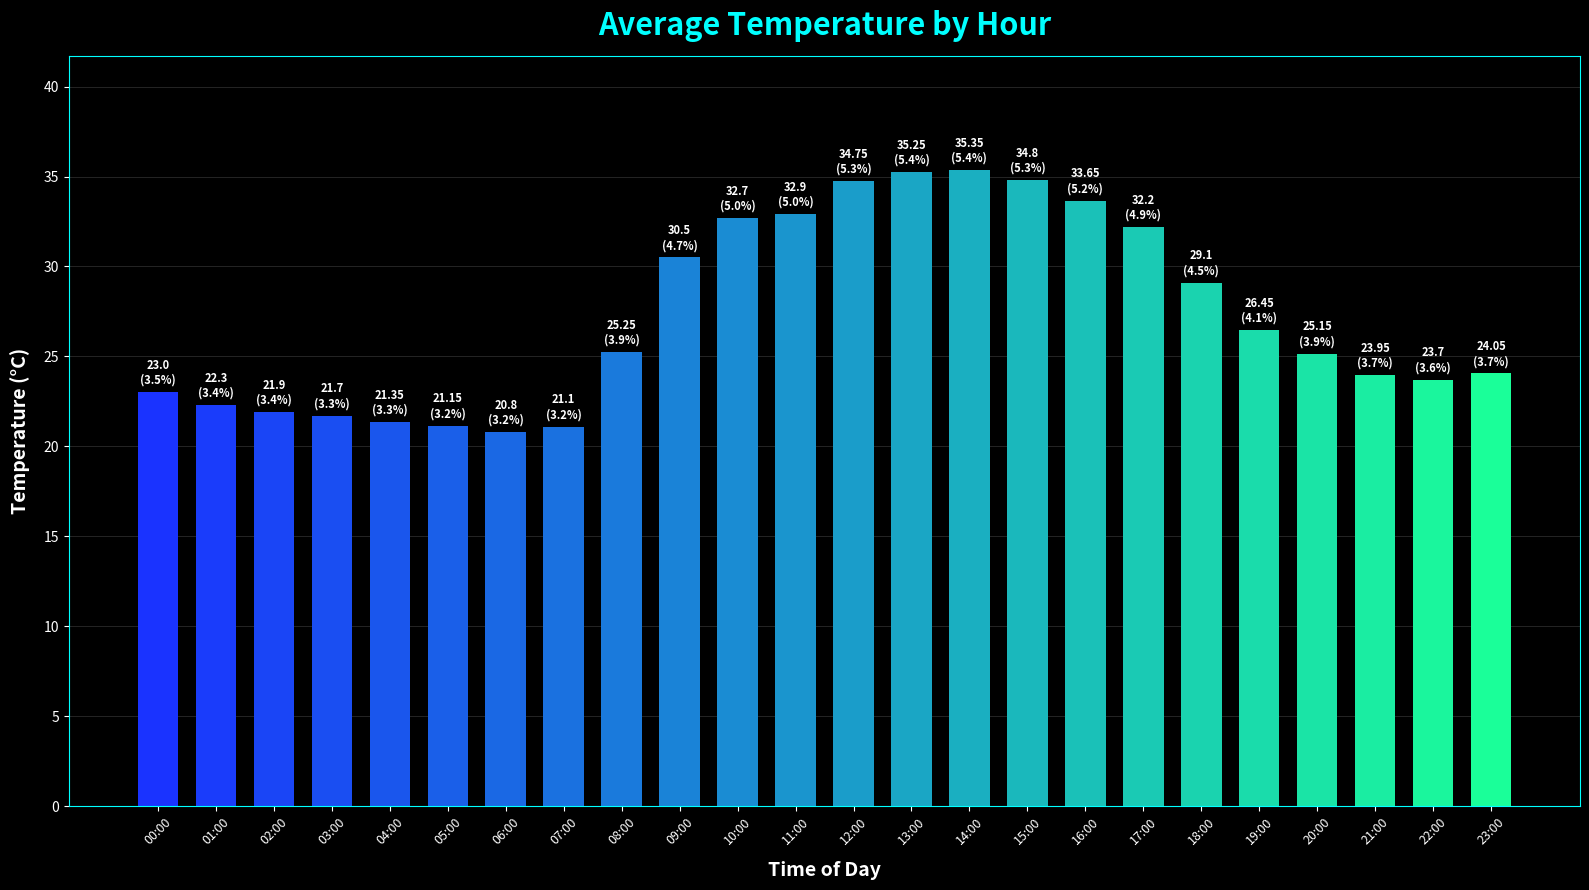

Read the value at 07:00.

21.1